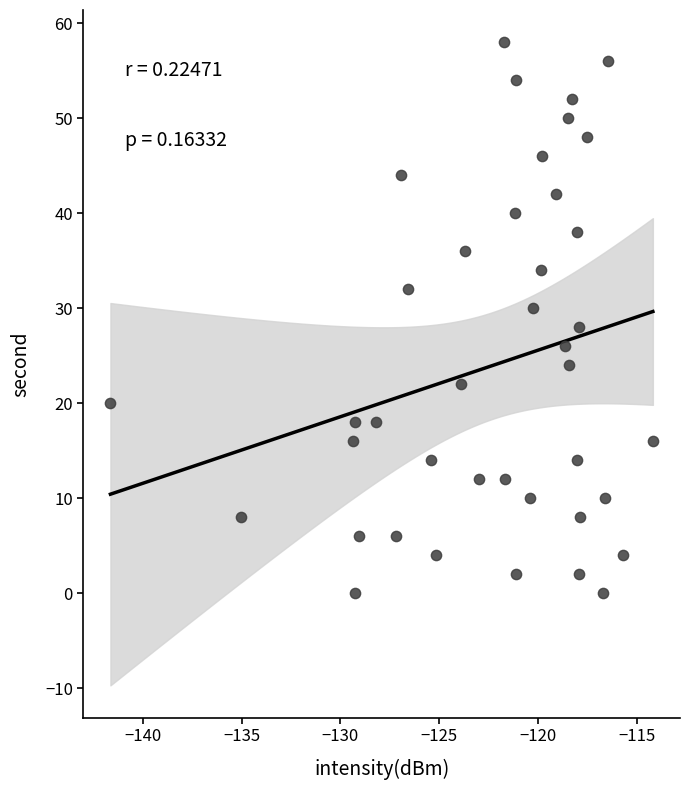

What is the range of Y values (max minus min)?

58